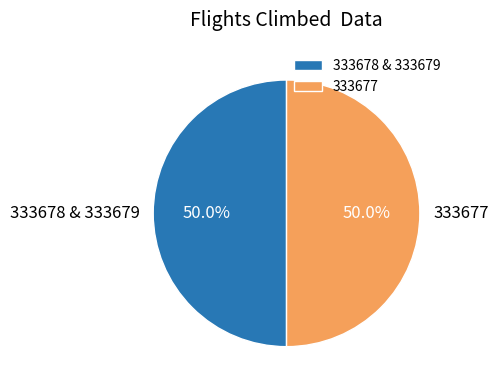

Combined, what portion of the pie is 333677 and 333678 & 333679?

100.0%